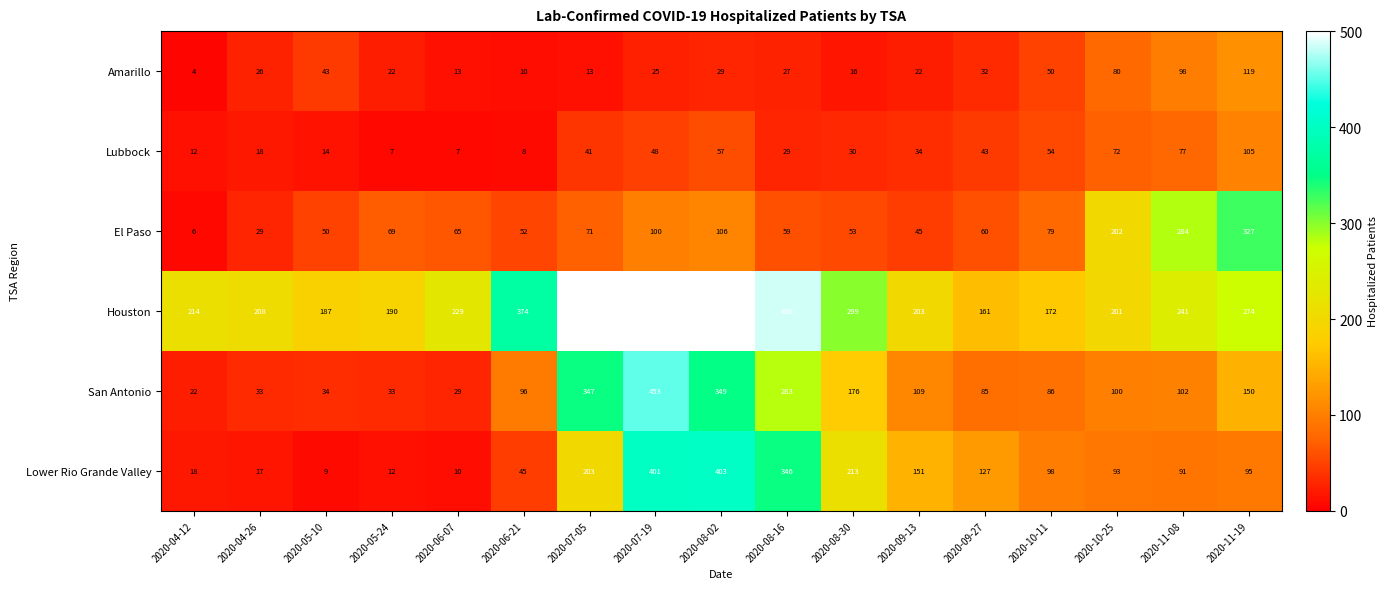

List the series in order of their peak value, highest first.

Houston, San Antonio, Lower Rio Grande Valley, El Paso, Amarillo, Lubbock